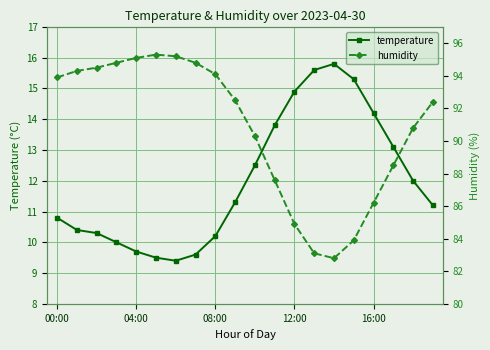

True or false: humidity and temperature cross at least once.

False